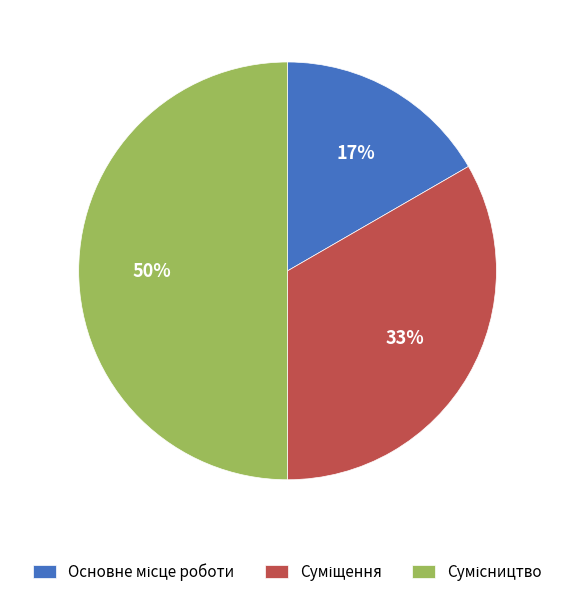

Count the number of slices in the pie.

3